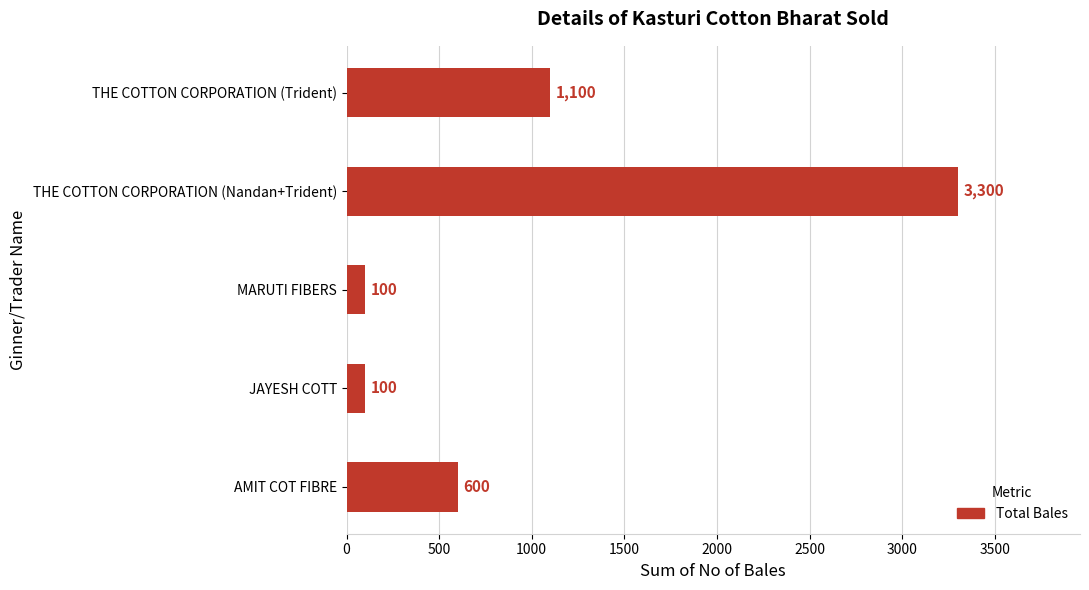

How many values are between 100 and 1100?

4